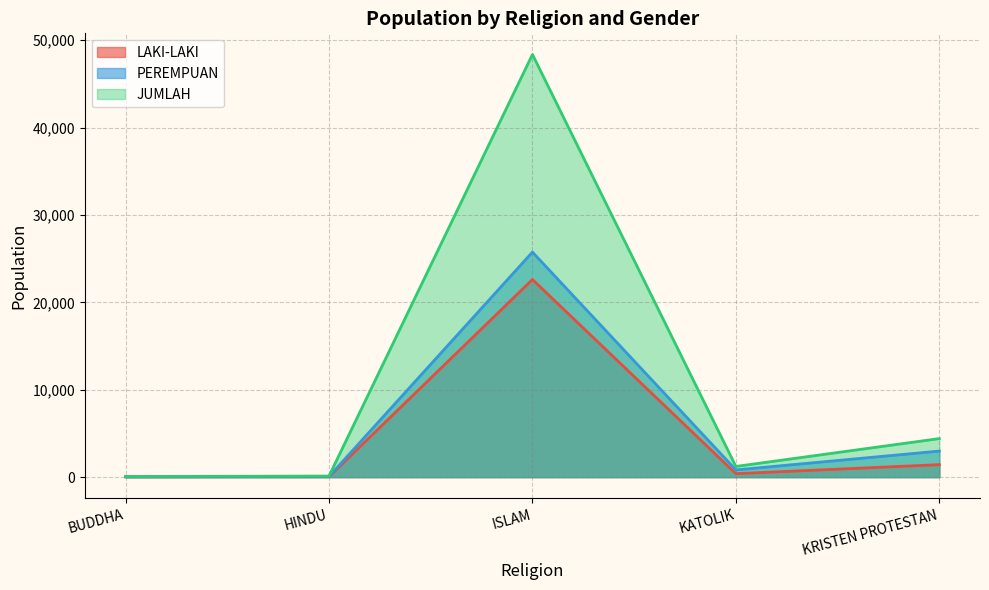

Which series changed the most between HINDU and KATOLIK?

JUMLAH